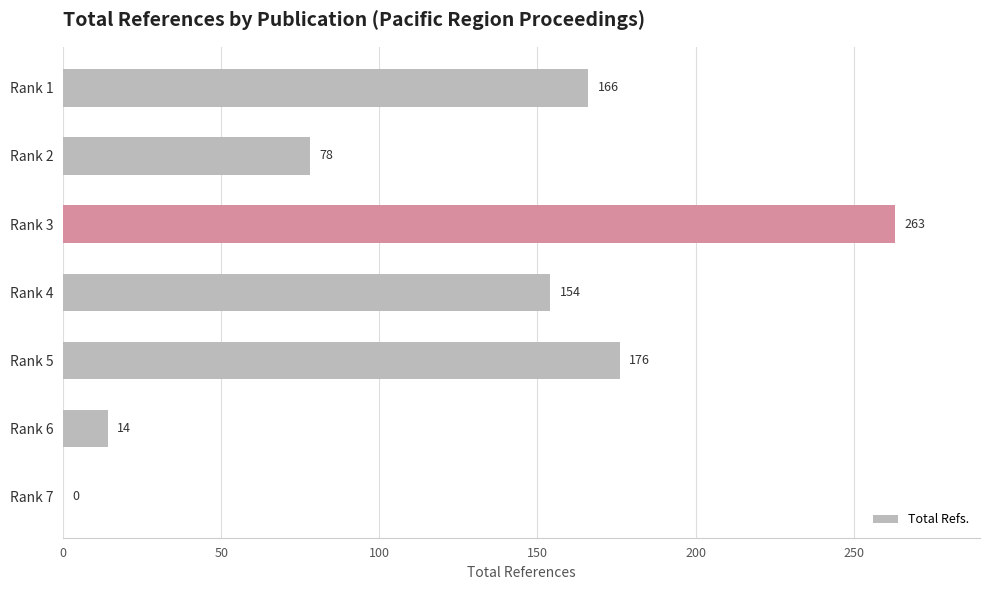

The chart shows a value of -135 at Rank 7. True or false?

False